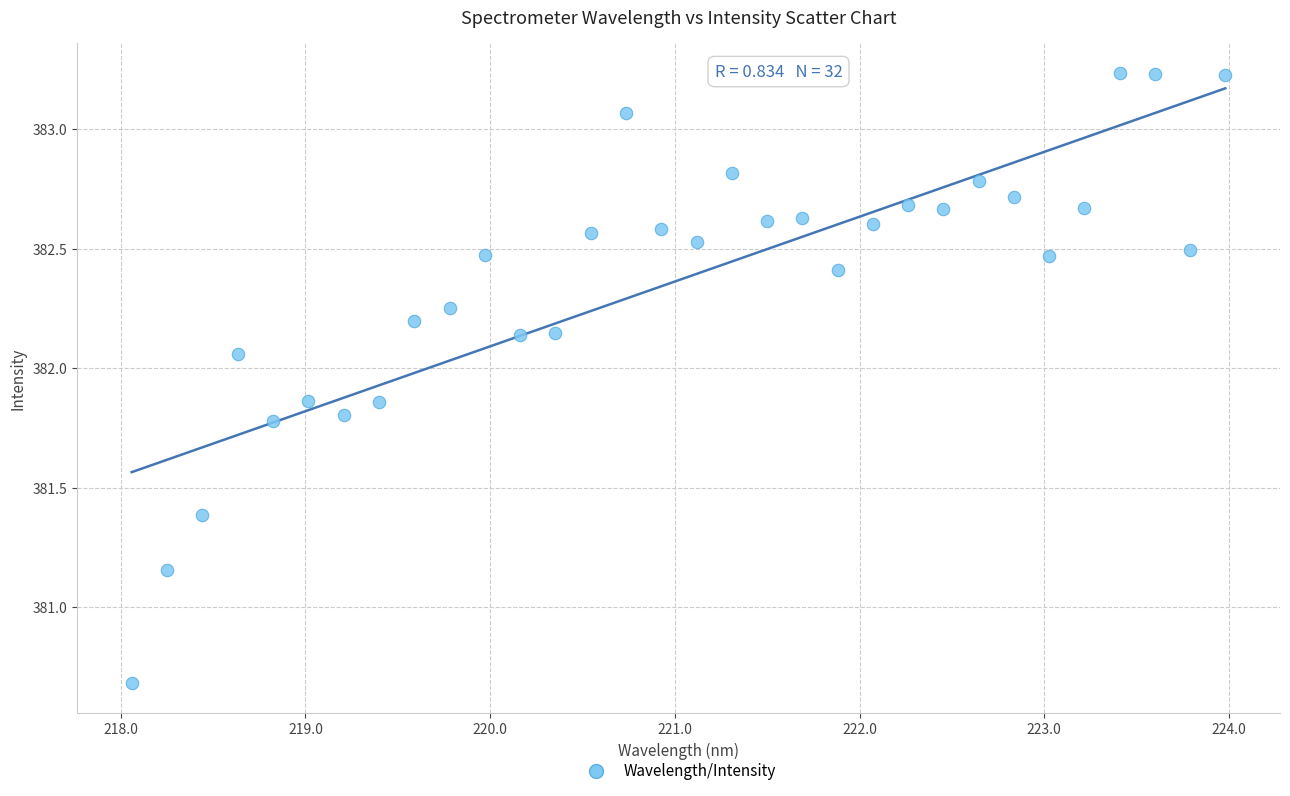

What is the range of X values (max minus min)?

5.9